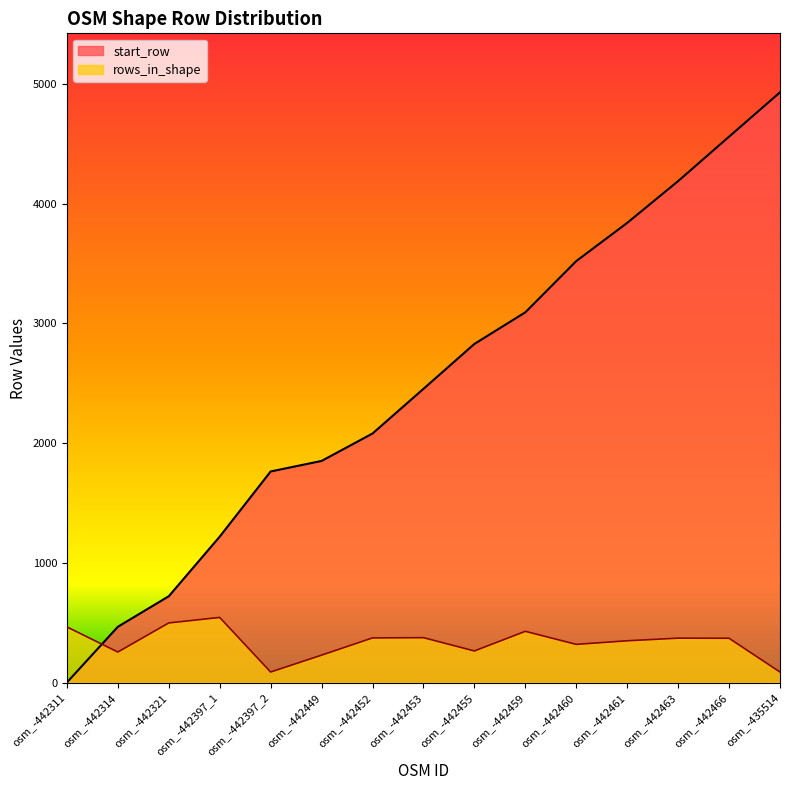

Which has a higher value, osm_-442461 or osm_-442455?

osm_-442461